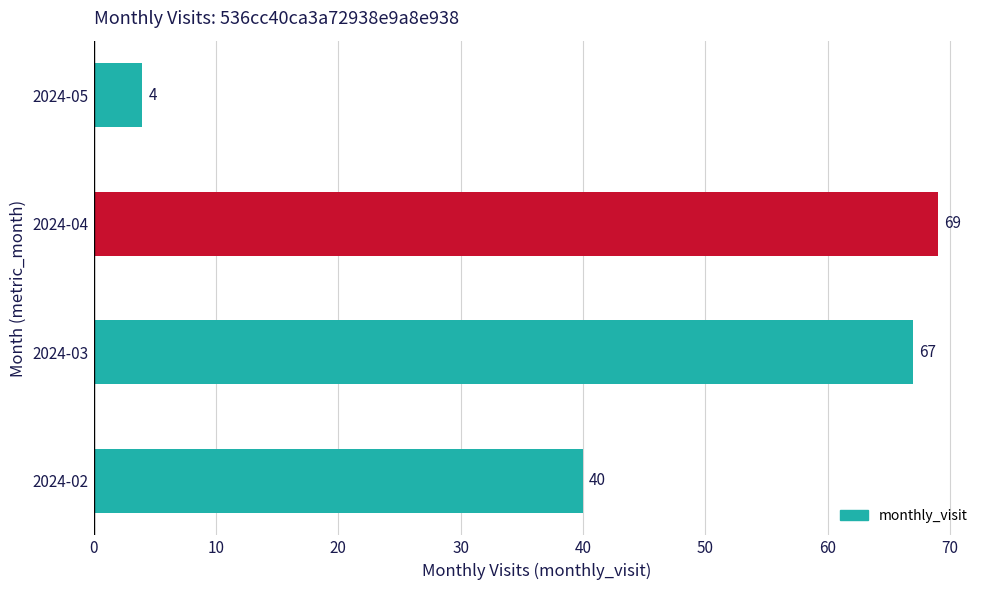

Which category has the lowest value across all series?

2024-05